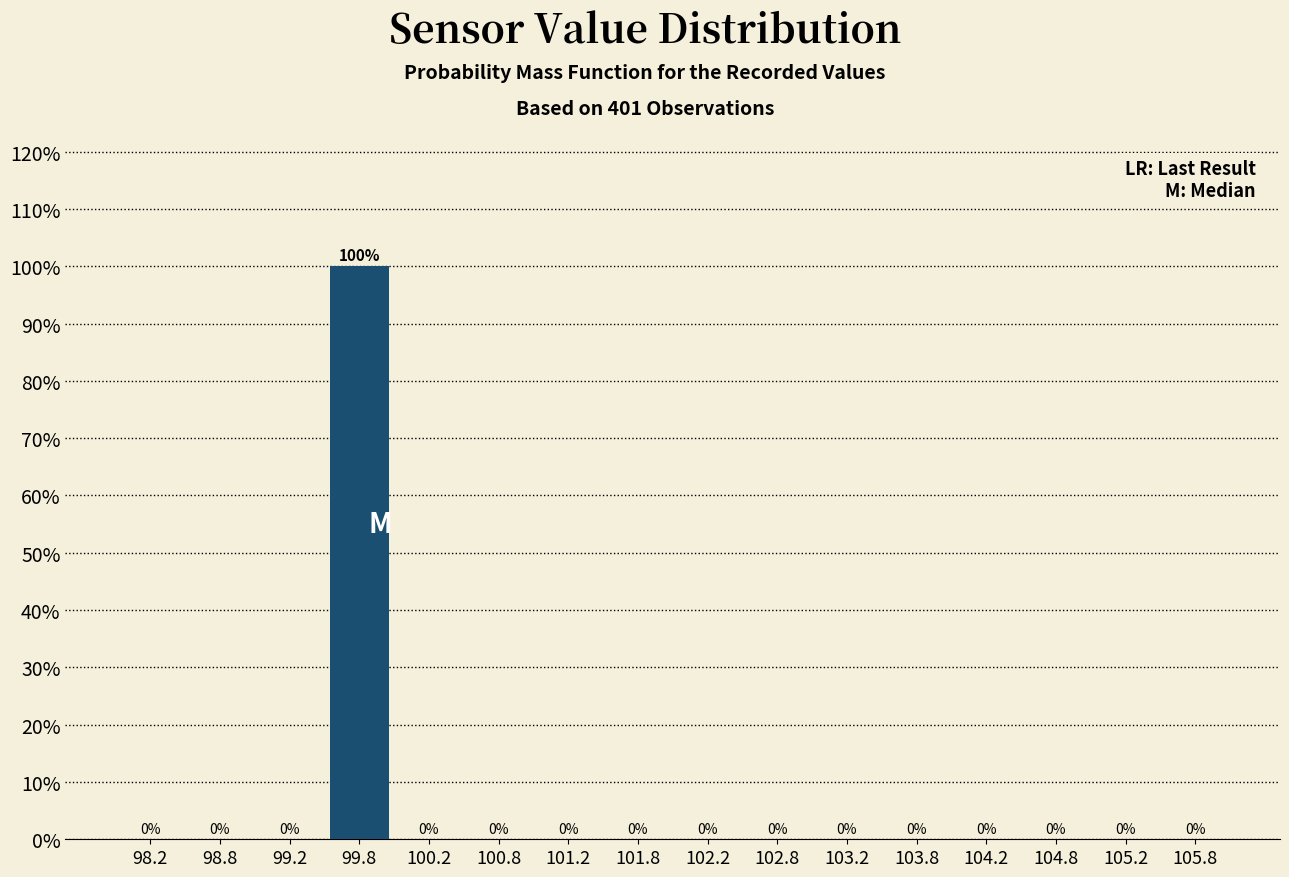

Reading left to right, list every bar in this chart as the range it spans on the x-axis followed by its height.

98.0 to 98.5: 0
98.5 to 99.0: 0
99.0 to 99.5: 0
99.5 to 100.0: 100
100.0 to 100.5: 0
100.5 to 101.0: 0
101.0 to 101.5: 0
101.5 to 102.0: 0
102.0 to 102.5: 0
102.5 to 103.0: 0
103.0 to 103.5: 0
103.5 to 104.0: 0
104.0 to 104.5: 0
104.5 to 105.0: 0
105.0 to 105.5: 0
105.5 to 106.0: 0